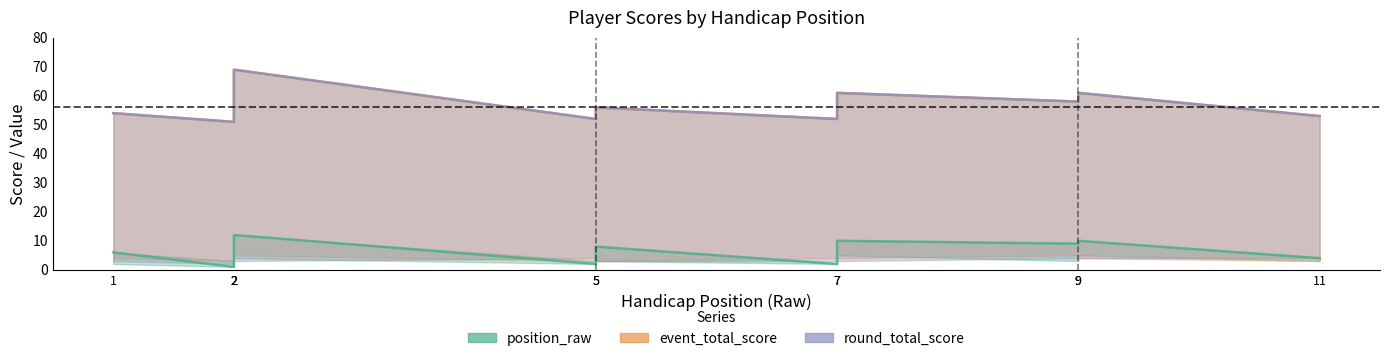

Which category has the highest value in the position_raw series?

2